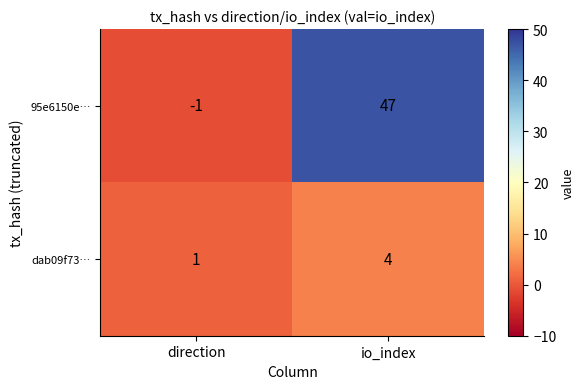

Which label corresponds to the largest value in the chart?

io_index